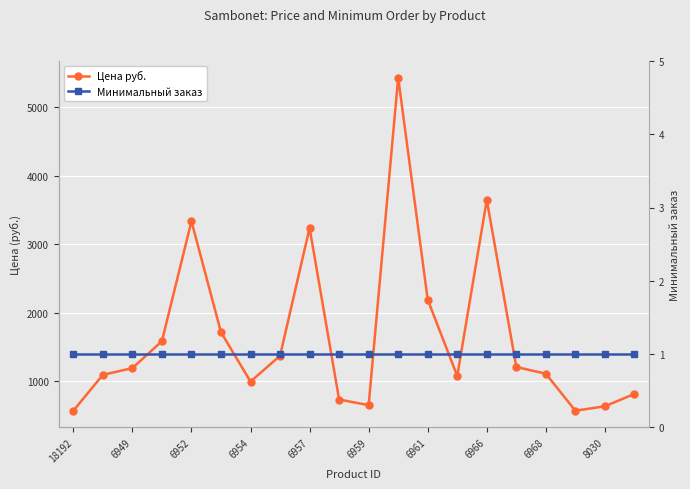

What is the label of the 1st point from the left?

18192